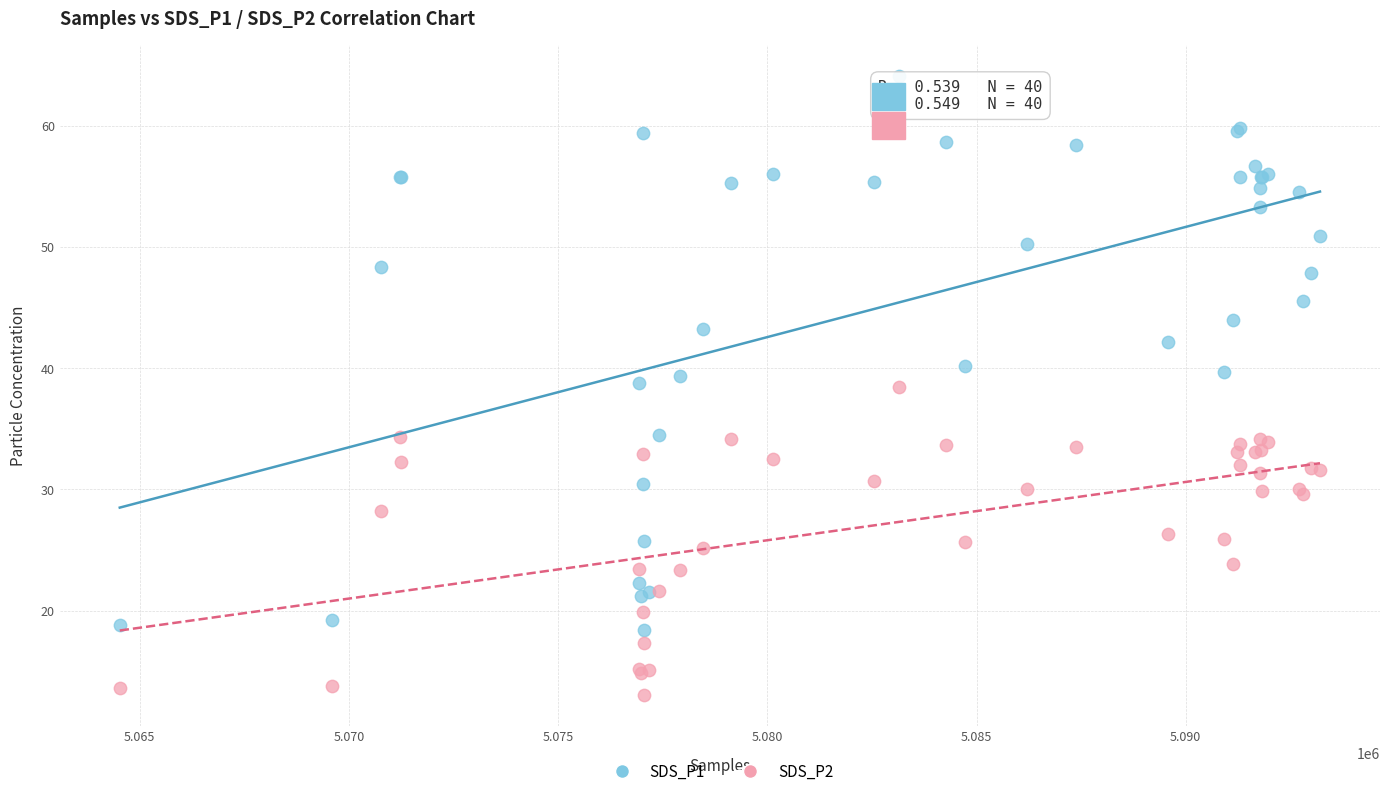

Which series has the widest spread of Y values?

SDS_P1